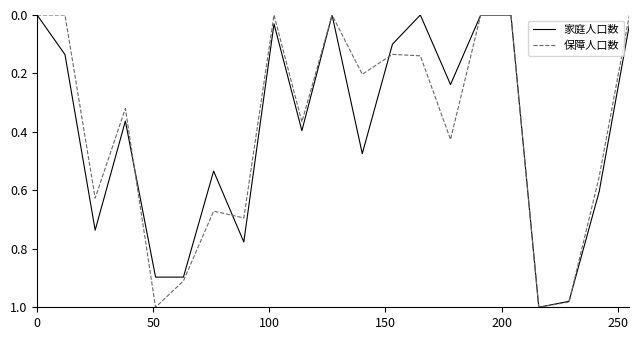

What are all the series names shown in the legend?

家庭人口数, 保障人口数